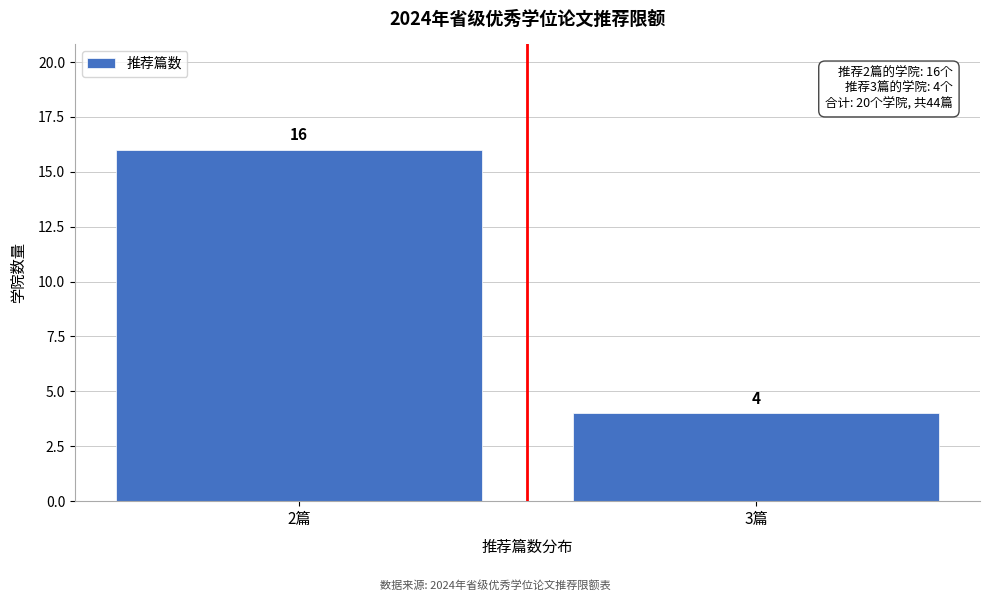

Reading right to left, what are all the values shown in this chart?

4	16